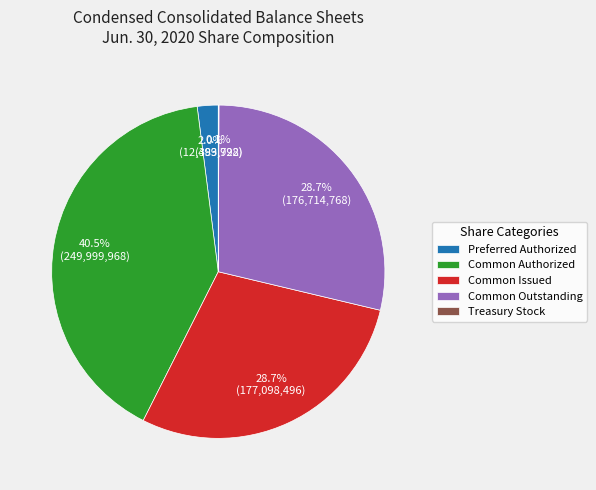

Which has a higher value, Preferred Authorized or Common Authorized?

Common Authorized